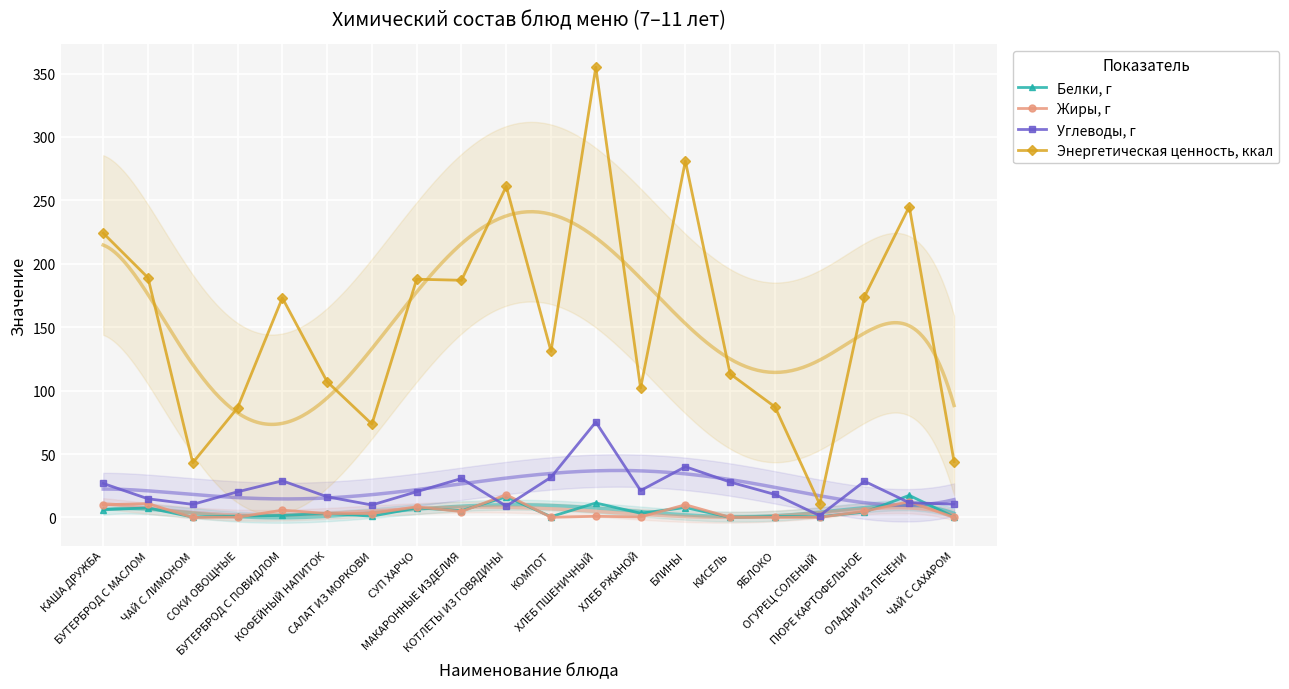

The value of Жиры, г at ОЛАДЬИ ИЗ ПЕЧЕНИ is 12.5. True or false?

True